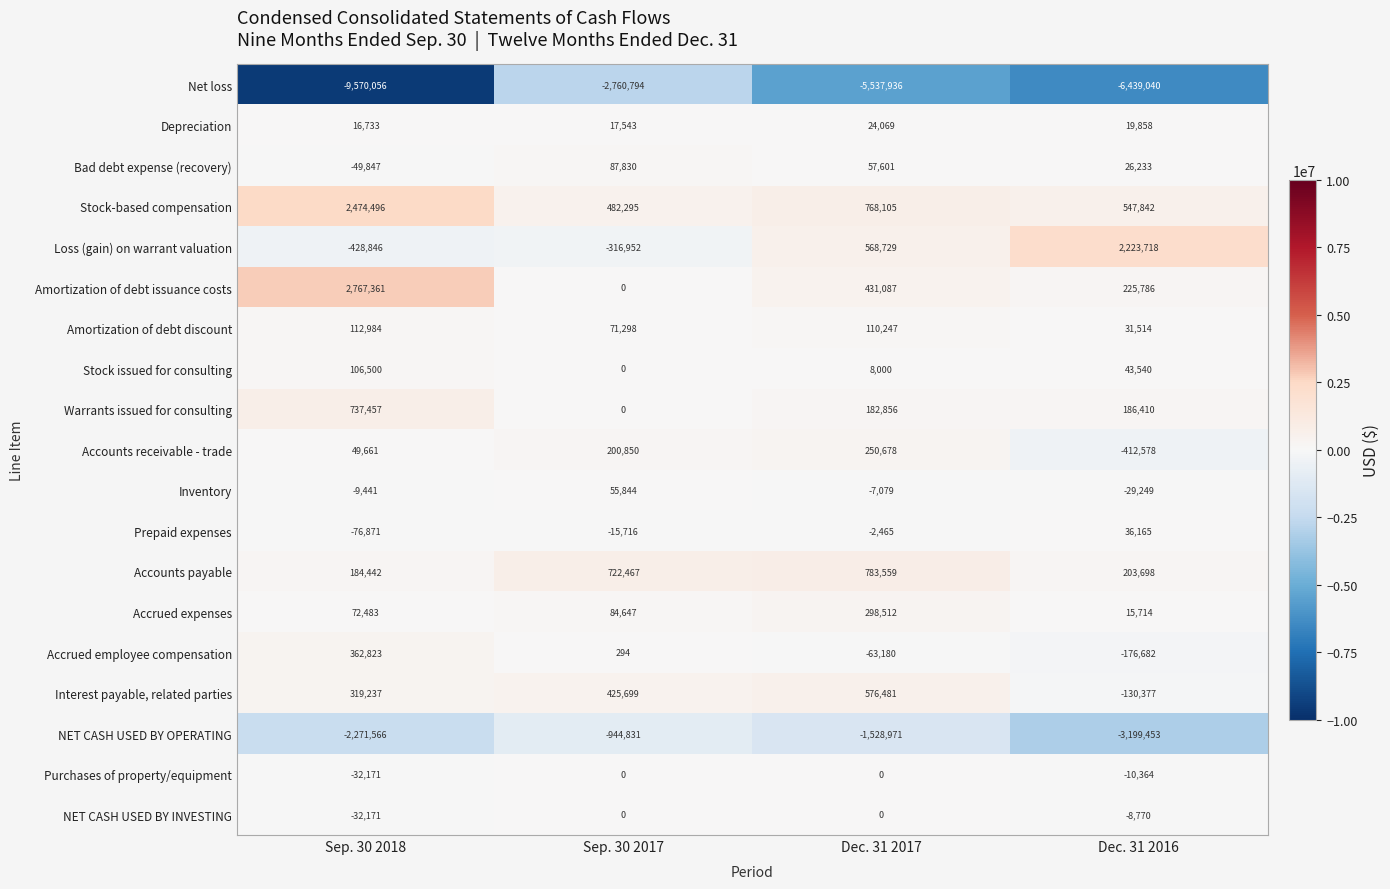

What is the difference between the highest and lowest values at Sep. 30 2017?

3483261